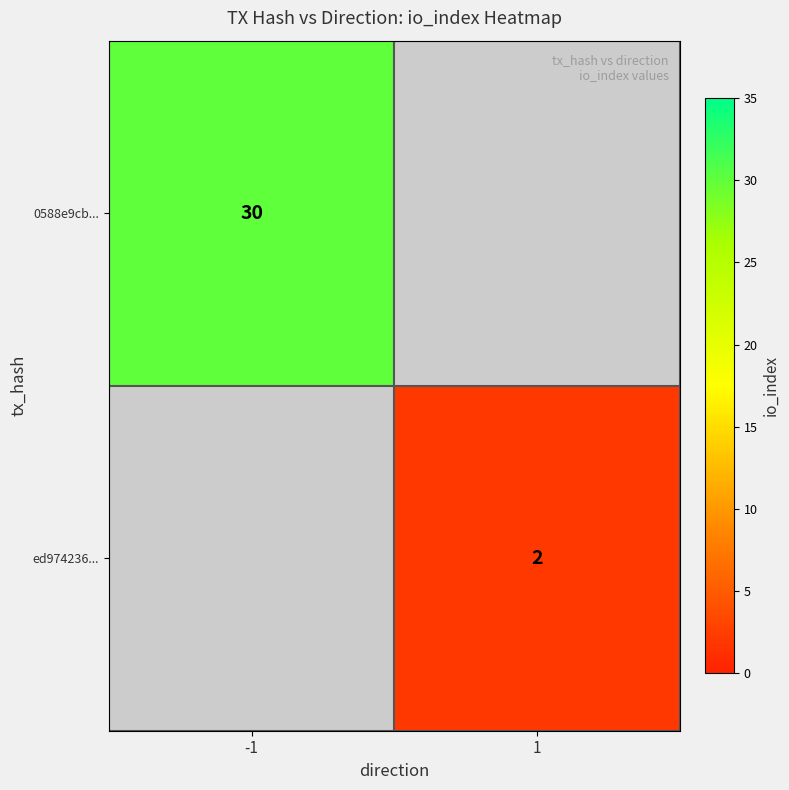

The value of 0588e9cb... at -1 is 42. True or false?

False